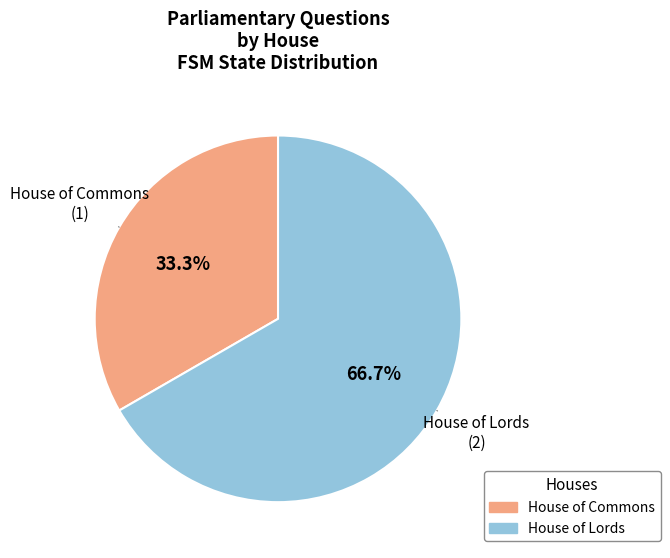

Count the number of slices in the pie.

2